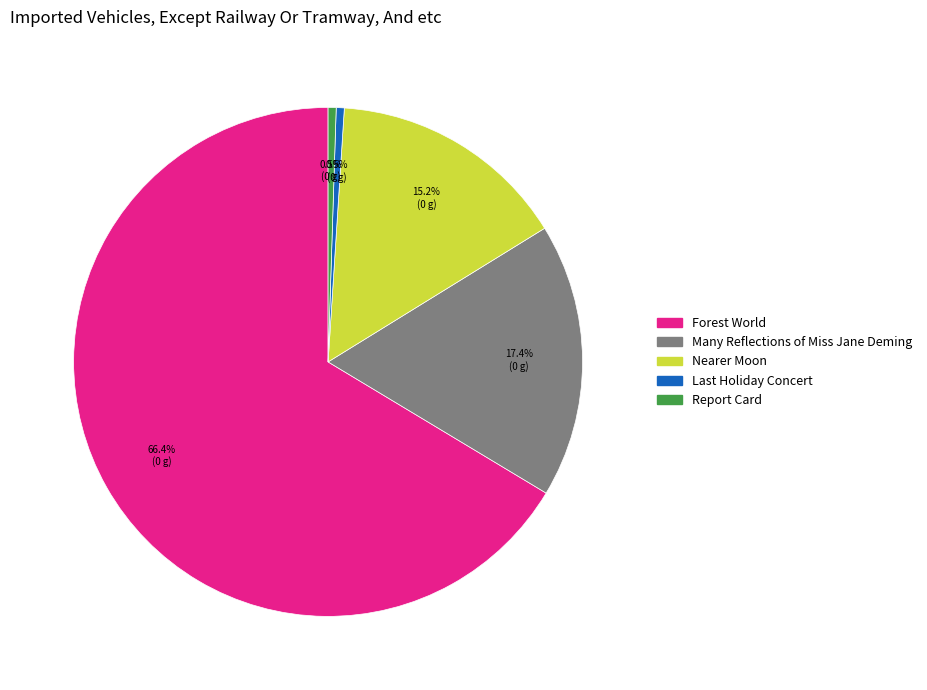

Which category has the biggest portion of the pie?

Forest World